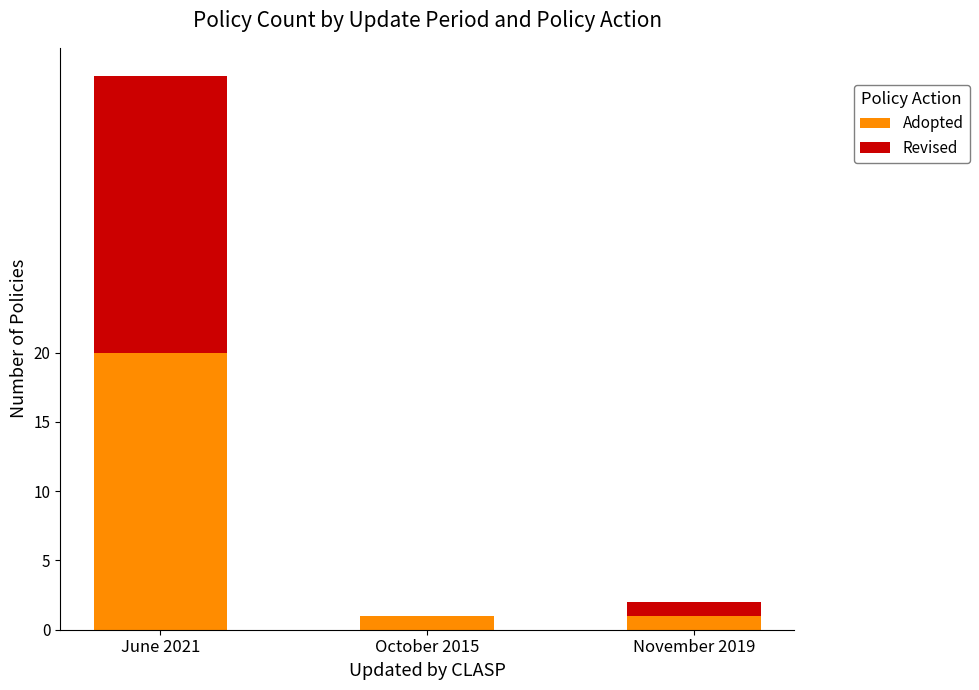

What is the sum of the Adopted values at June 2021 and October 2015?

21